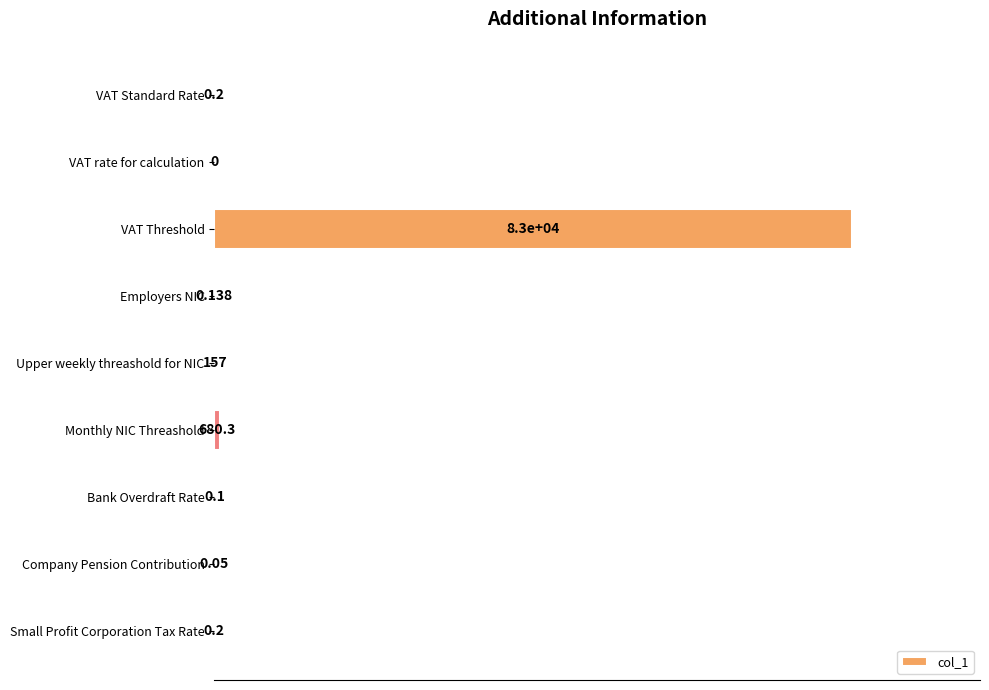

Are the bars horizontal?

Yes